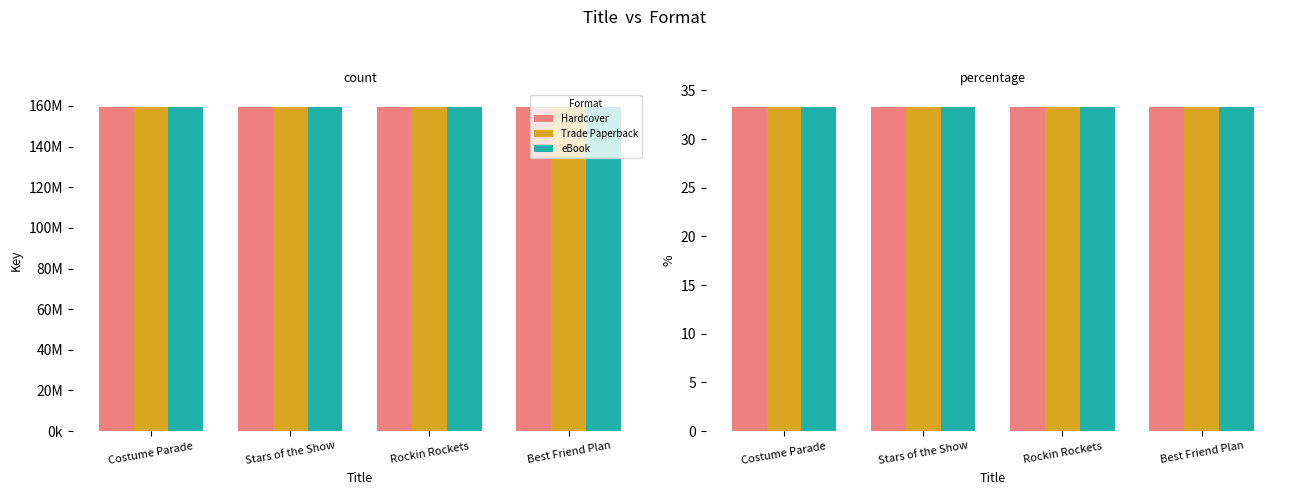

What is the label of the 3rd bar from the left?

Rockin Rockets